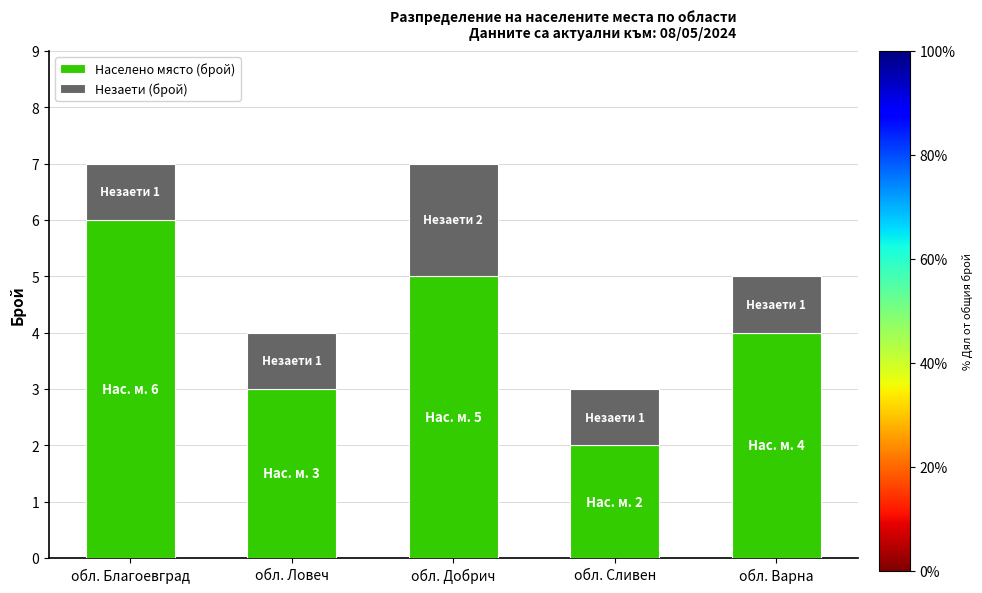

What is the total value across all series at обл. Сливен?

3